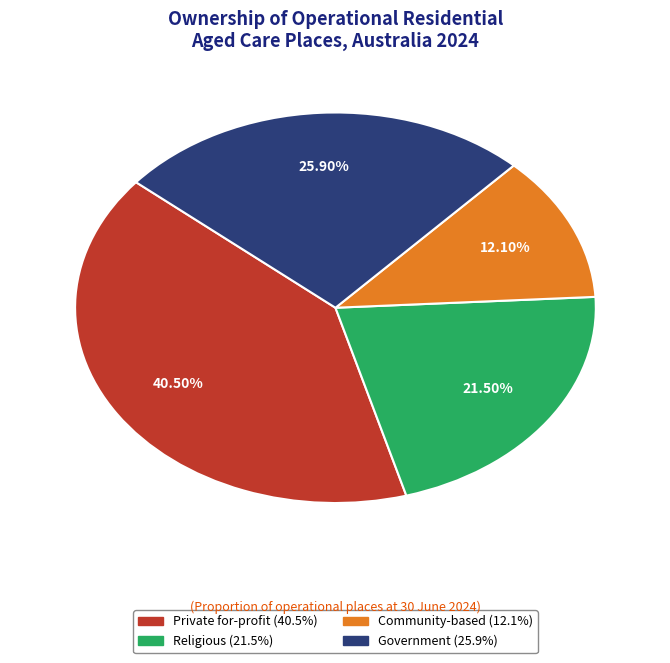

Is there any slice that represents more than half of the pie?

No